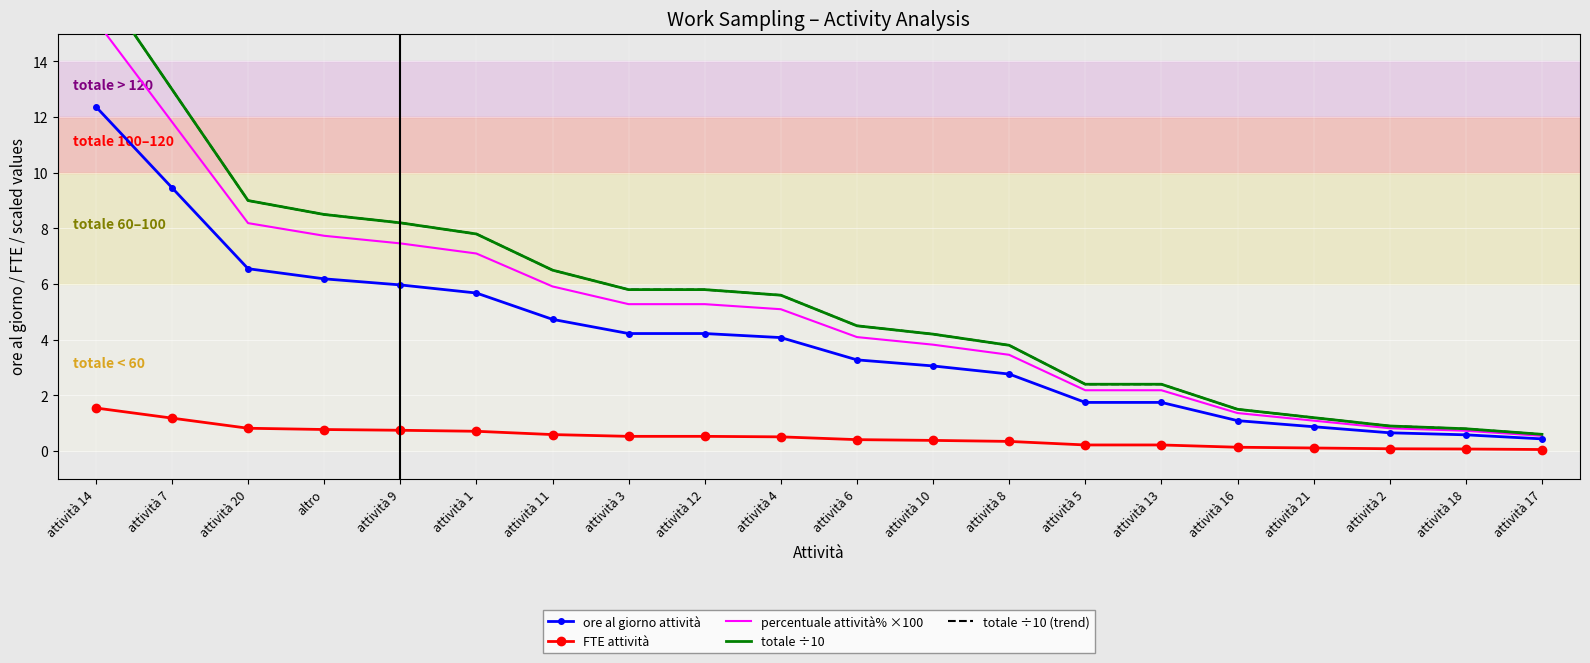

List the labels in order of totale ÷10 (trend) value, largest first.

attività 14, attività 7, attività 20, altro, attività 9, attività 1, attività 11, attività 3, attività 12, attività 4, attività 6, attività 10, attività 8, attività 5, attività 13, attività 16, attività 21, attività 2, attività 18, attività 17